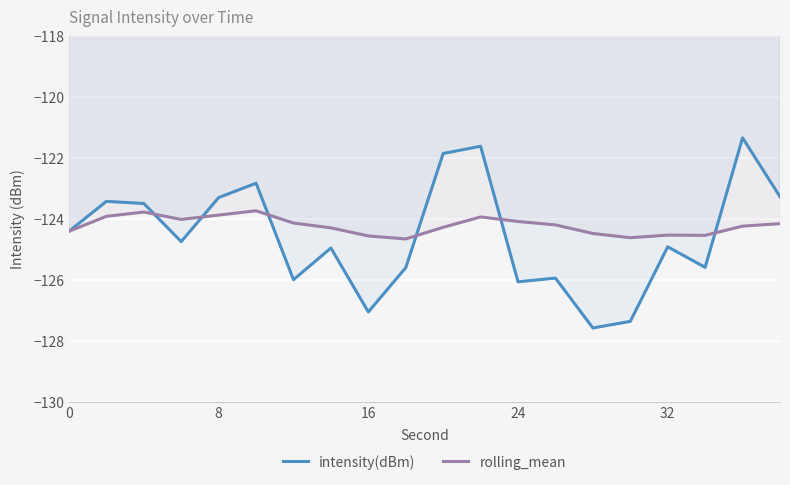

List the series in order of their peak value, lowest first.

rolling_mean, intensity(dBm)